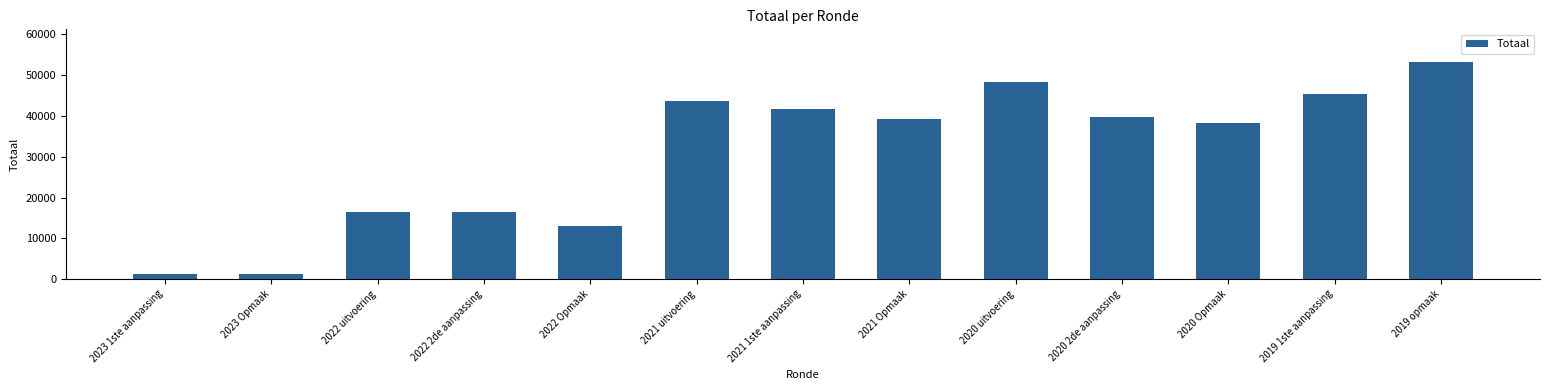

What is the maximum value shown in the chart?

53267